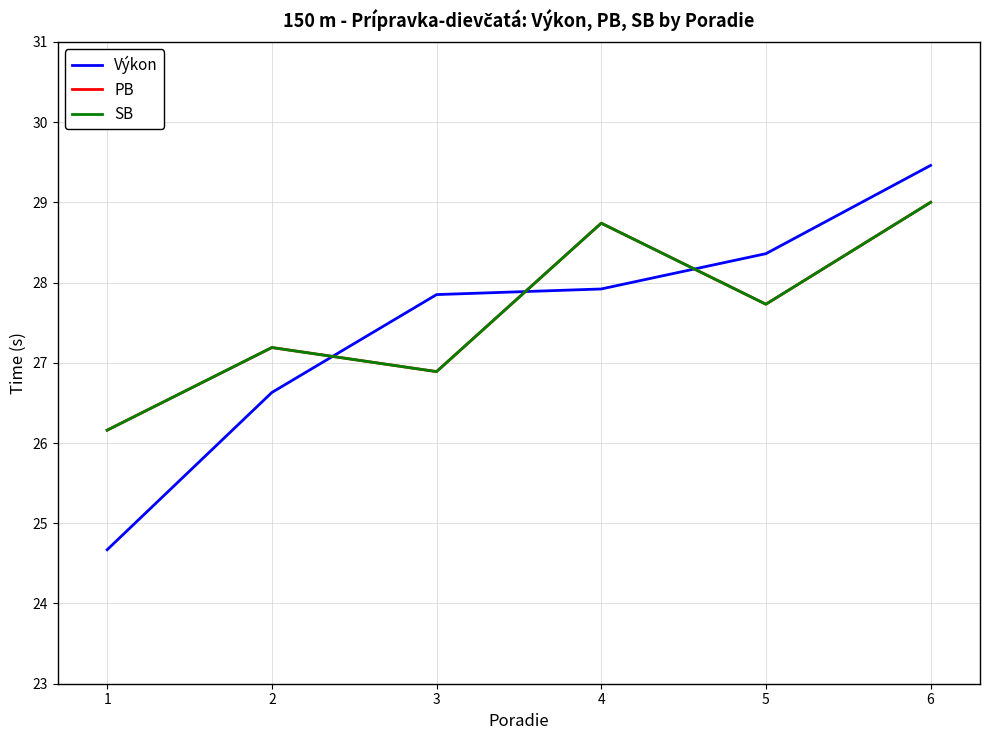

Is this an area chart (filled region under the line)?

No